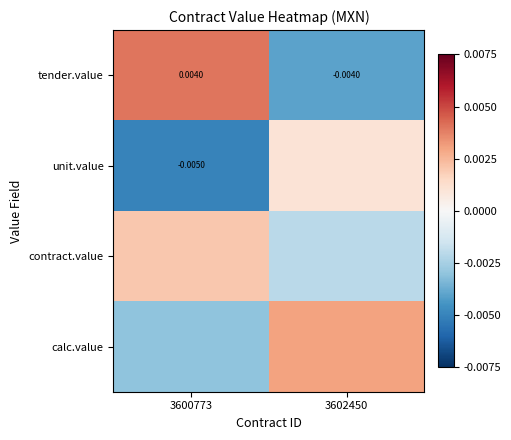

Is the value of unit.value at 3600773 greater than the value of tender.value at 3600773?

No